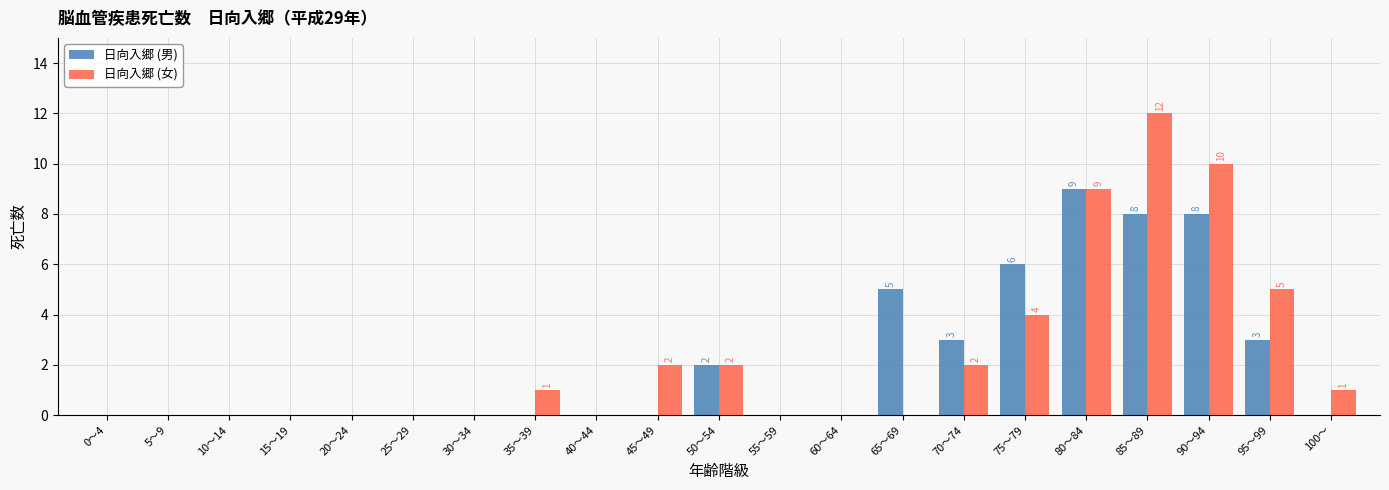

What is the sum of the 日向入郷 (男) values at 75～79 and 30～34?

6